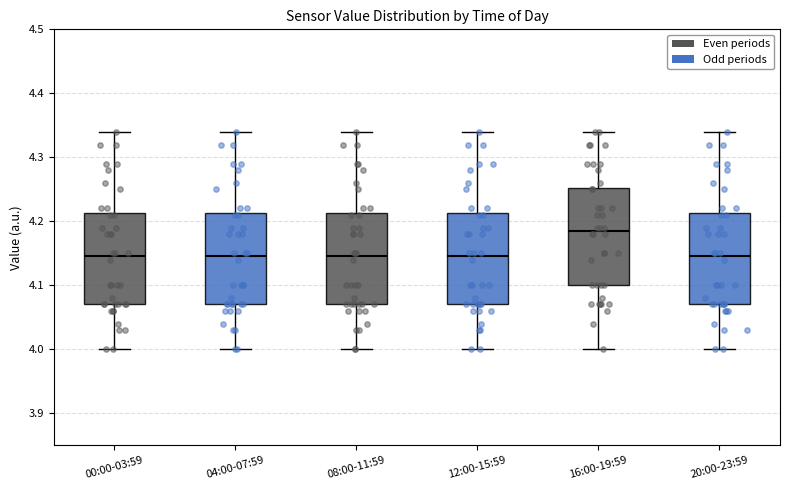

Reading left to right, read every box against the y-axis: the position of its median line, the range the box covers, and the ends of its whiskers. The values are not printed on the chart, so give them approximately, as read against the axis.

00:00-03:59: median 4.15, box 4.07 to 4.21, whiskers 4.00 to 4.34
04:00-07:59: median 4.15, box 4.07 to 4.21, whiskers 4.00 to 4.34
08:00-11:59: median 4.15, box 4.07 to 4.21, whiskers 4.00 to 4.34
12:00-15:59: median 4.15, box 4.07 to 4.21, whiskers 4.00 to 4.34
16:00-19:59: median 4.19, box 4.10 to 4.25, whiskers 4.00 to 4.34
20:00-23:59: median 4.15, box 4.07 to 4.21, whiskers 4.00 to 4.34